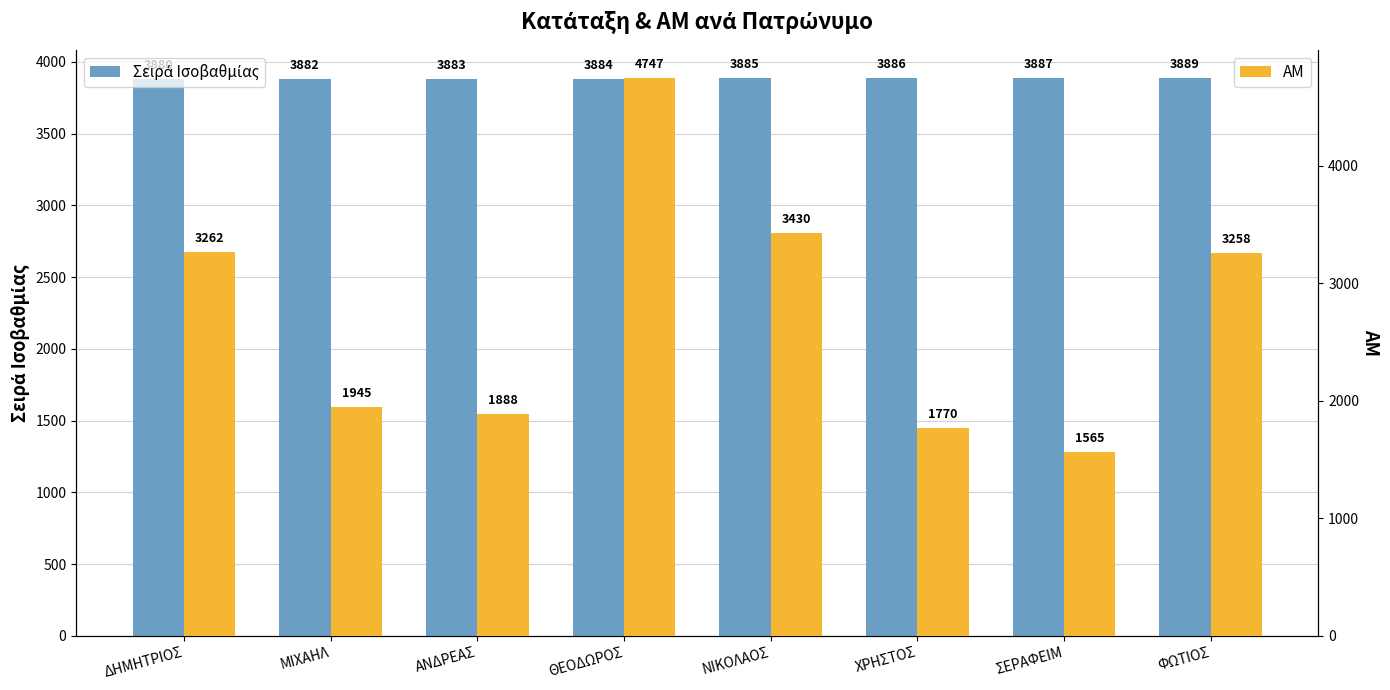

List the series in order of their peak value, lowest first.

Σειρά Ισοβαθμίας, ΑΜ